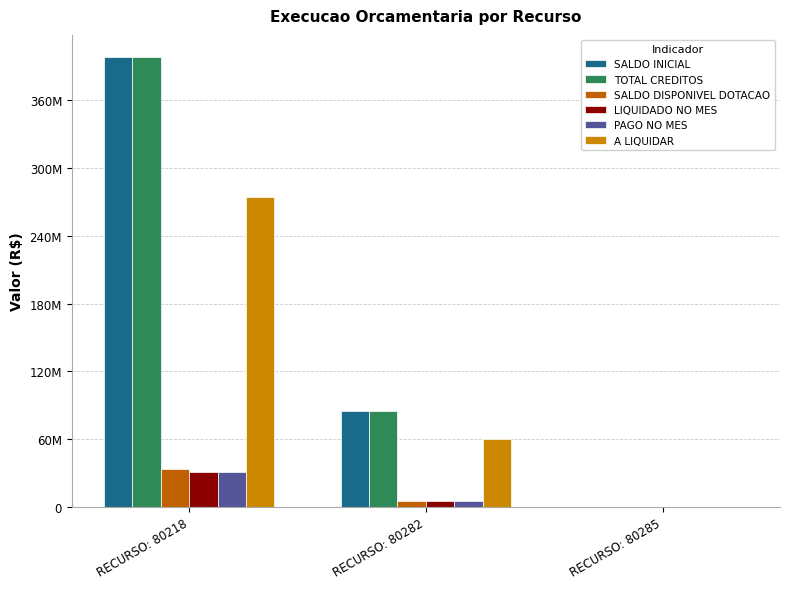

Is the value of PAGO NO MES at RECURSO: 80282 greater than the value of SALDO DISPONIVEL DOTACAO at RECURSO: 80218?

No